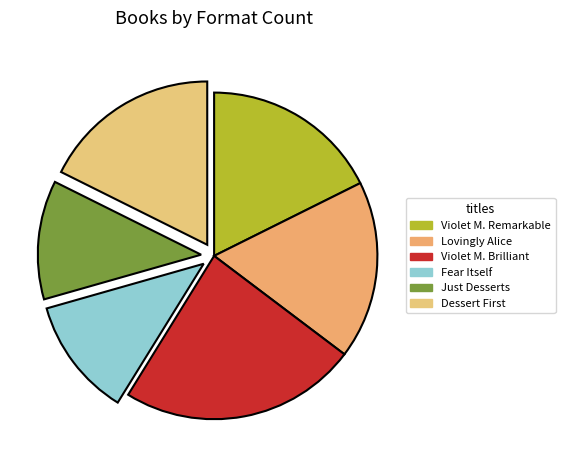

Rank the categories by value from highest to lowest.

Violet Mackerel's Brilliant Plot, Violet Mackerel's Remarkable Recovery, Lovingly Alice, Dessert First, Fear Itself, Just Desserts